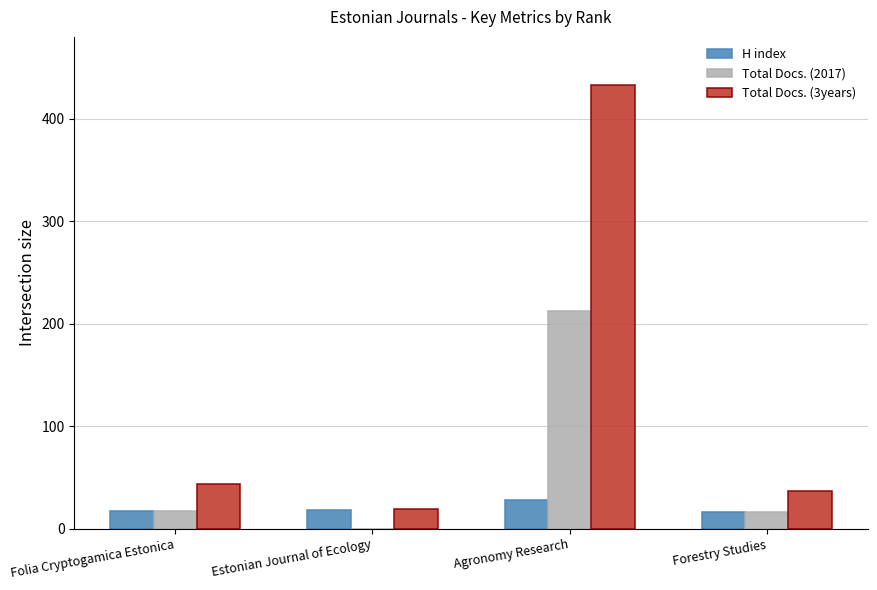

At which label is Total Docs. (3years) closest to 226?

Folia Cryptogamica Estonica